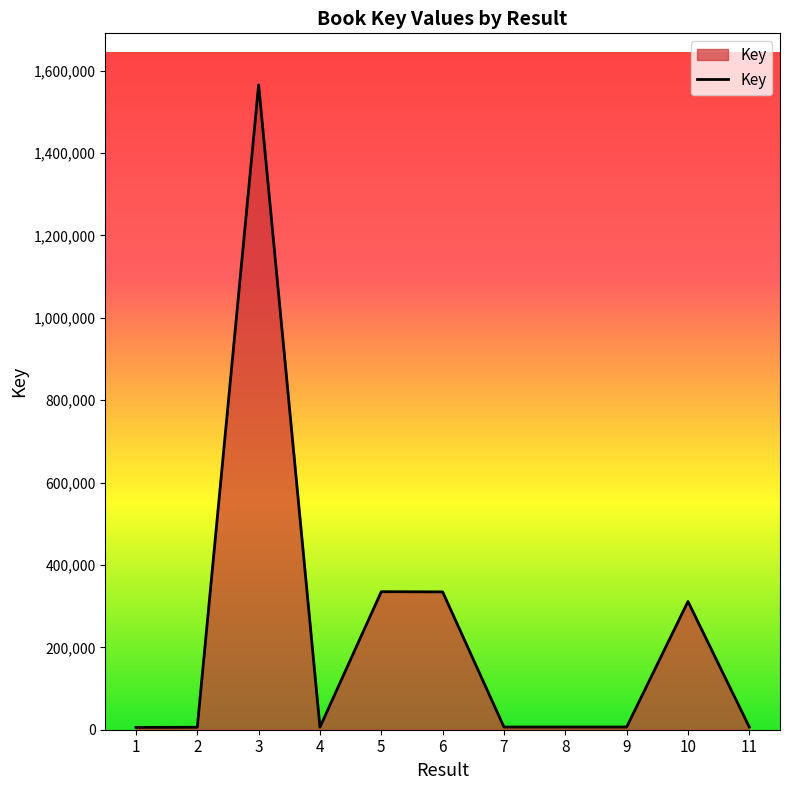

What is the maximum value shown in the chart?

1565292